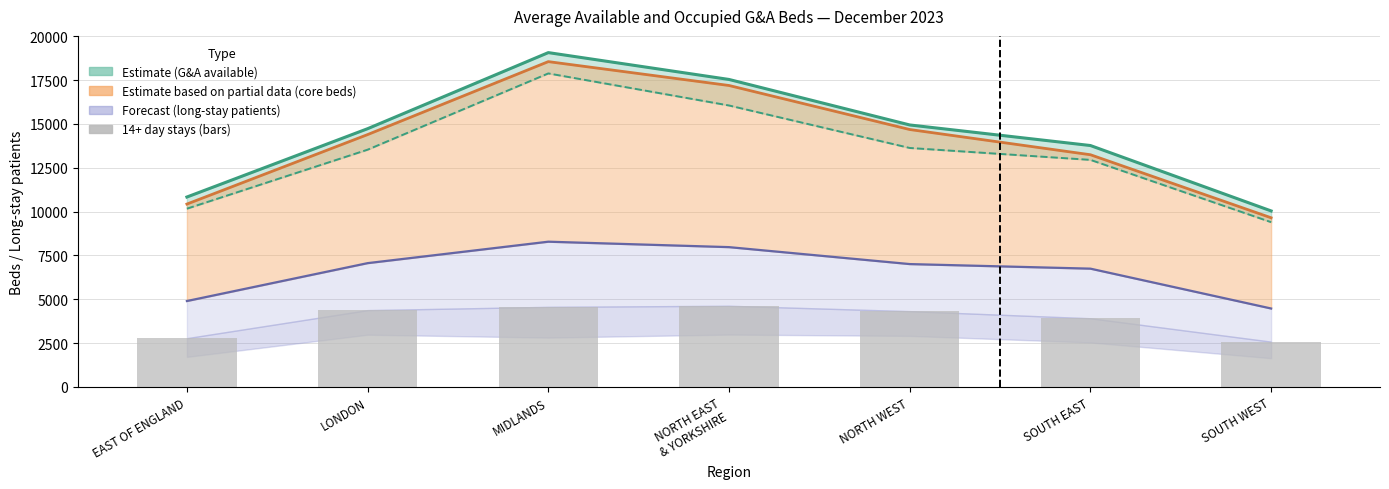

The chart shows a value of 1931 at SOUTH EAST. True or false?

False